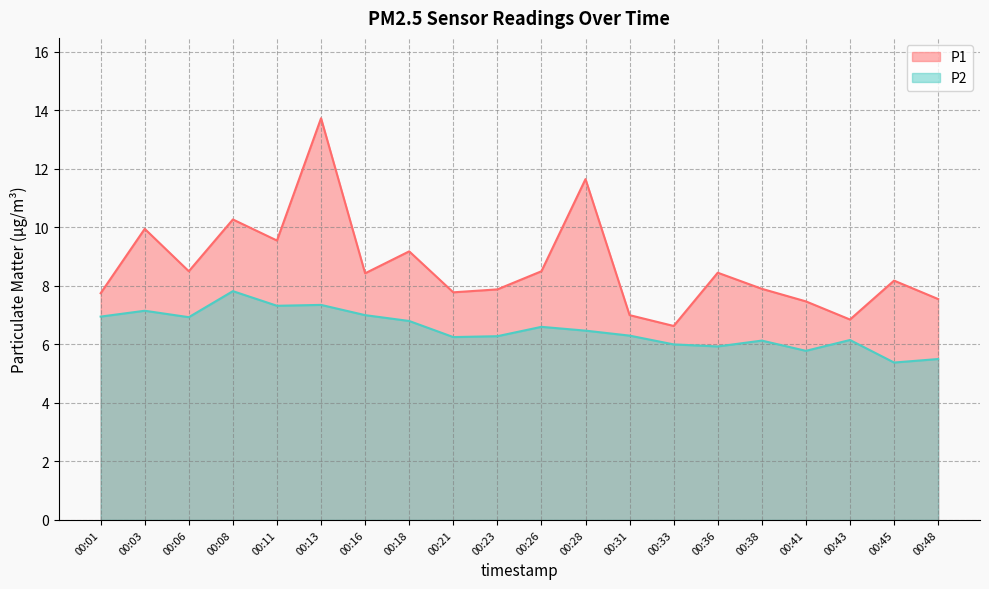

In P2, how many points are higher than both neighbors (excluding endpoints)?

6